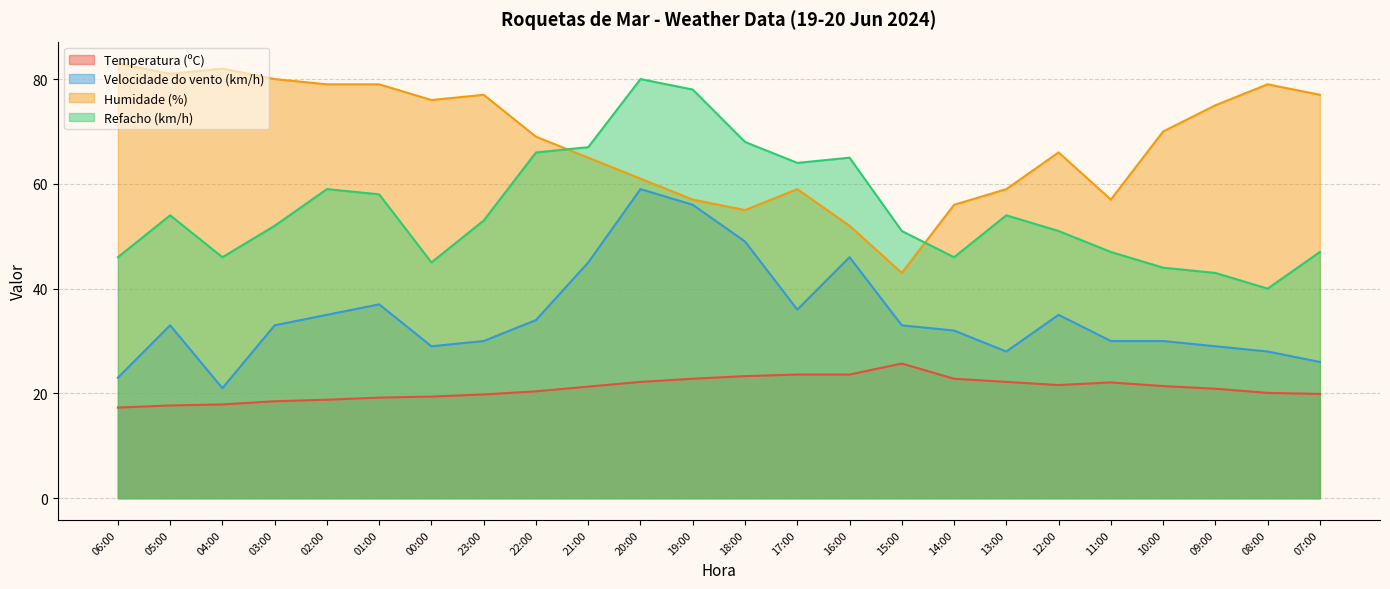

What is the label of the 10th point from the right?

16:00